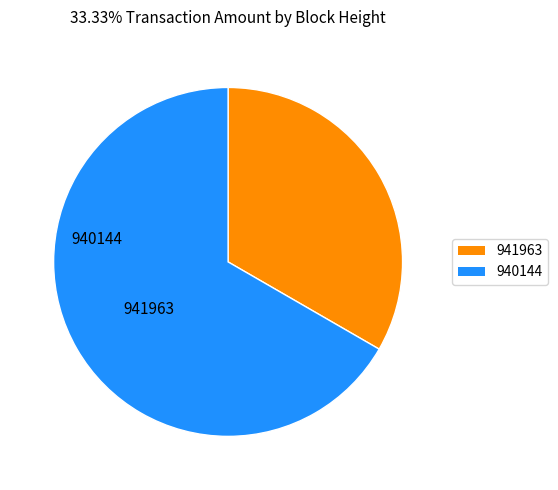

How many slices are in this pie chart?

2